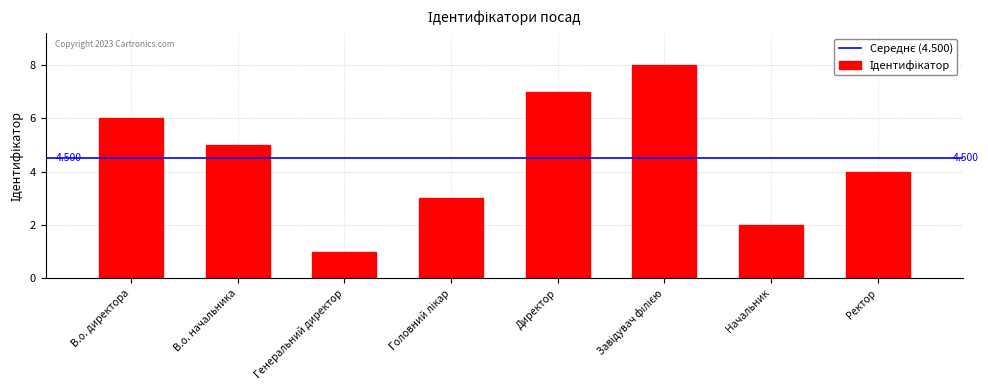

At which category does the chart reach its minimum across all series?

Генеральний директор